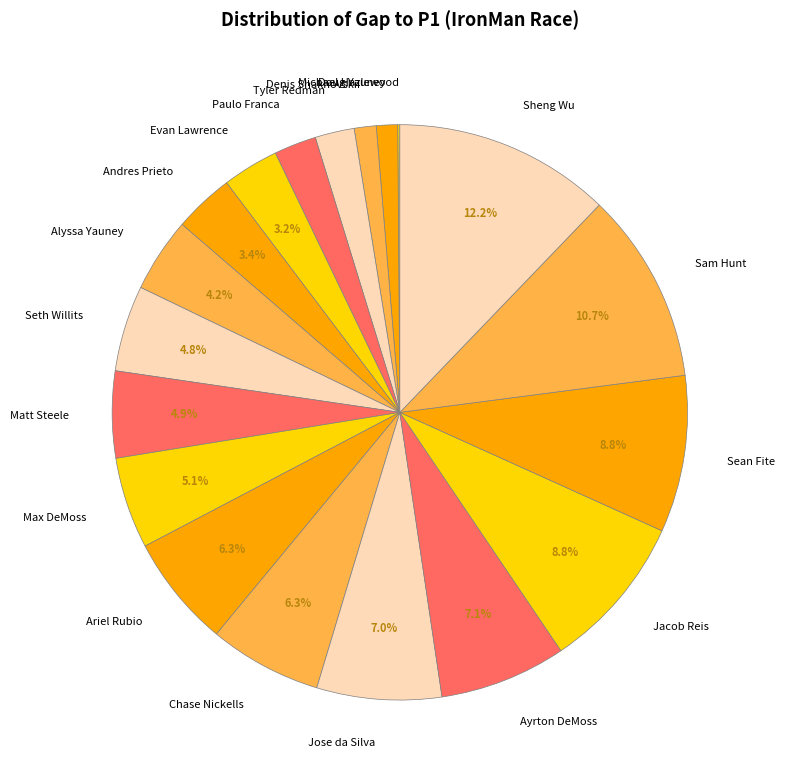

To the nearest percent, what portion does Matt Steele represent?

5%